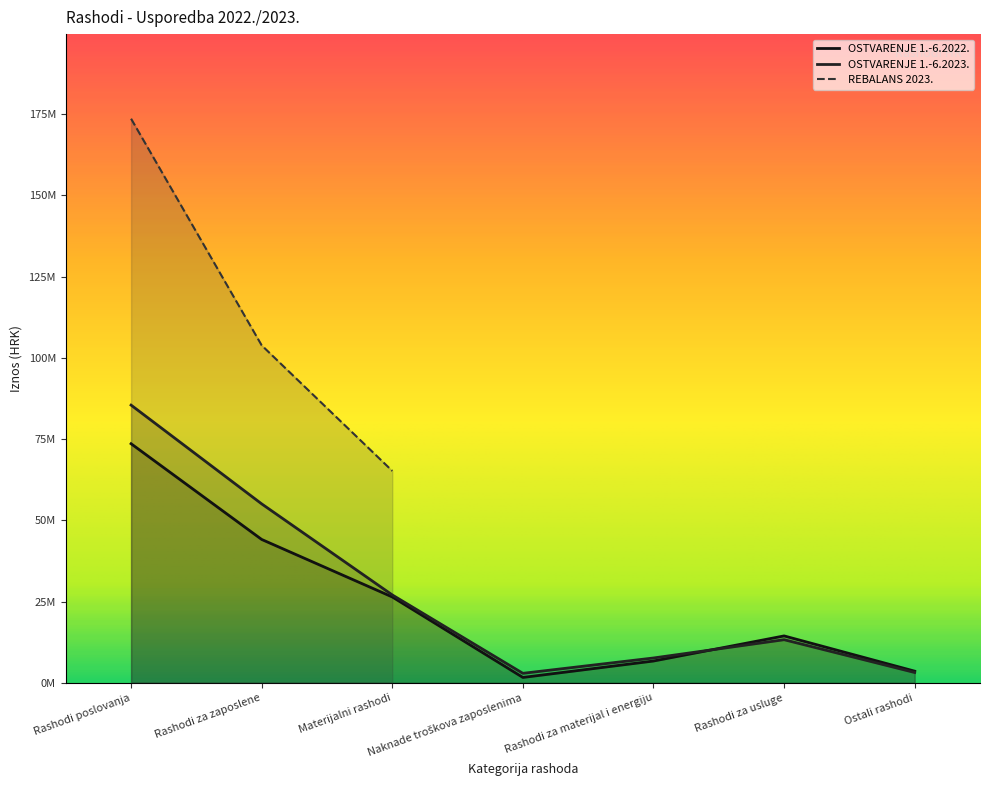

What is the value of the OSTVARENJE 1.-6.2023. point at the 1st from the left?

85452798.0